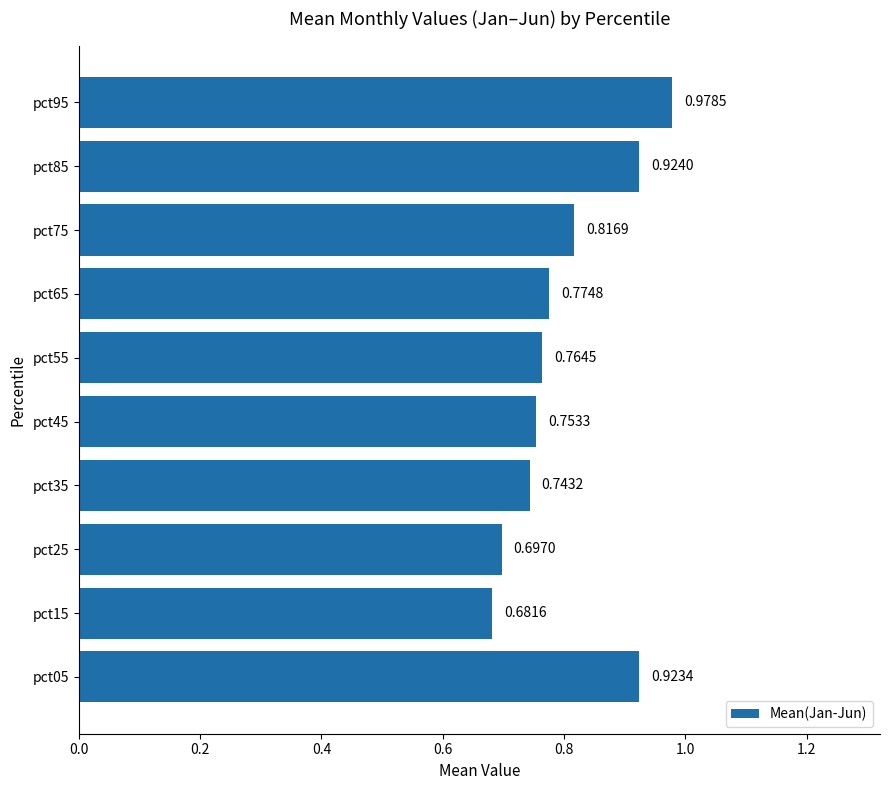

Which category has the lowest value across all series?

pct15